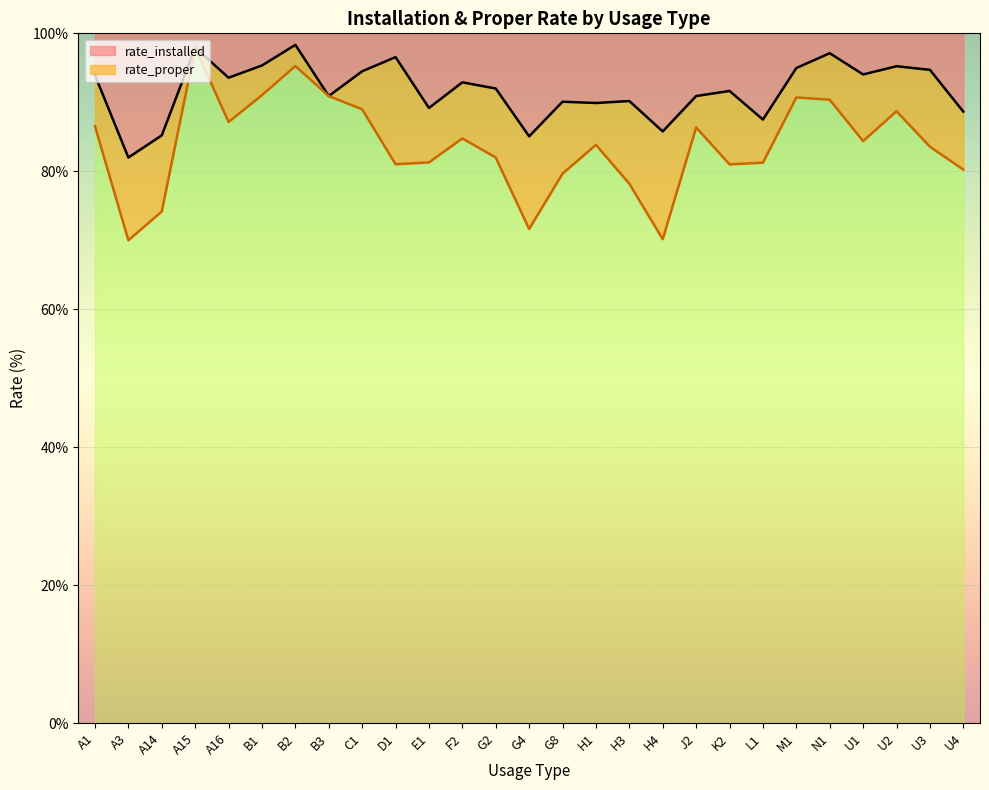

True or false: rate_proper and rate_installed intersect in this chart.

False